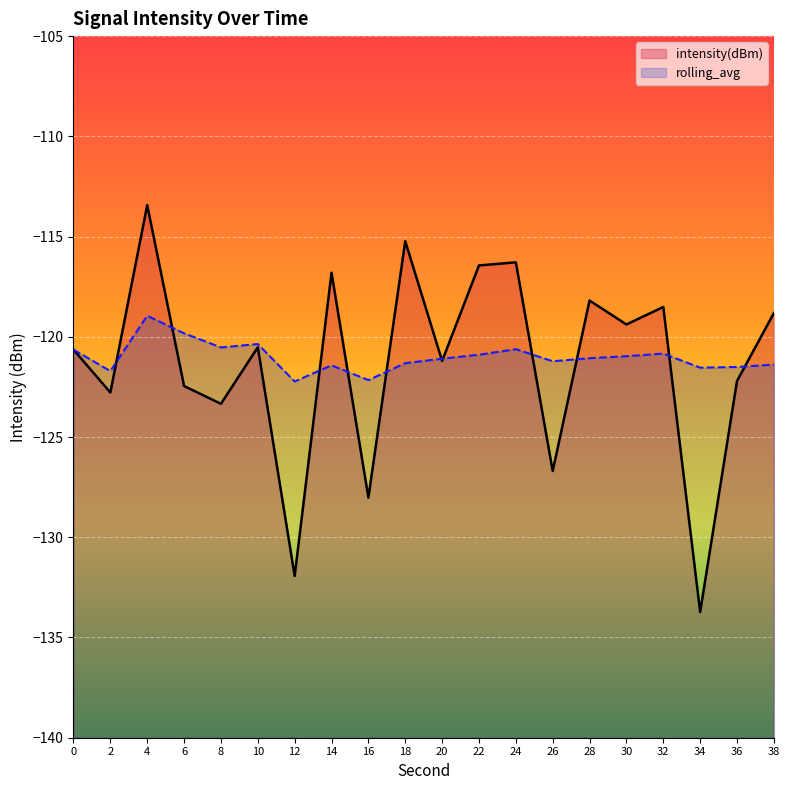

How many lines are shown in the chart?

2